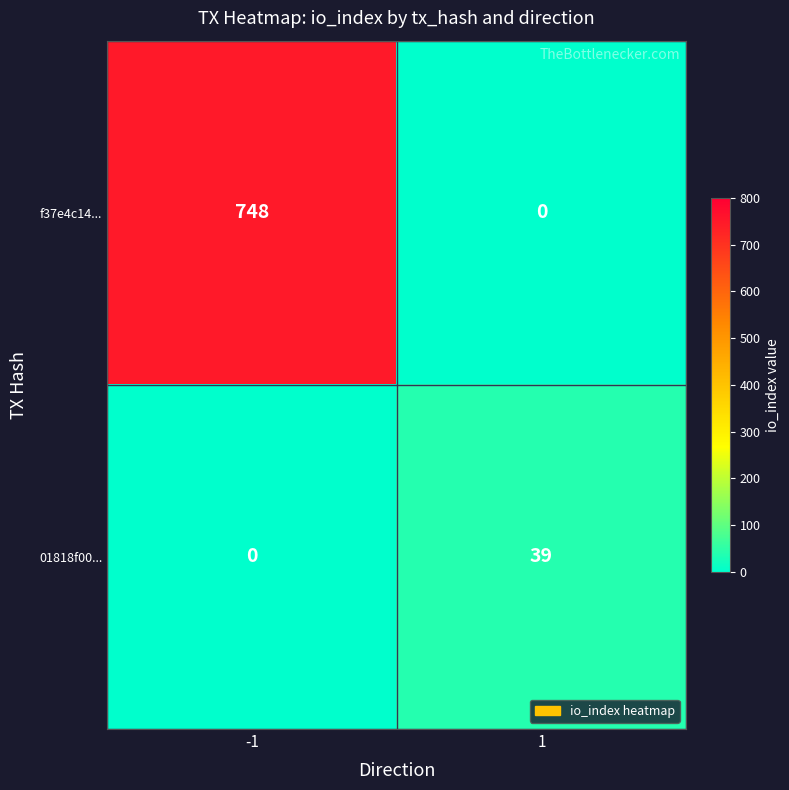

Which series has the largest range (max minus min)?

f37e4c14...